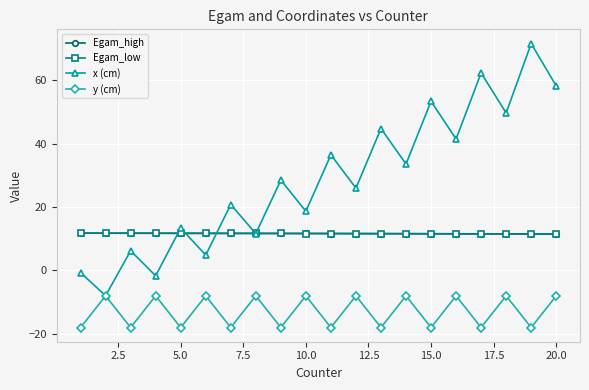

Which series has the largest total across all categories?

x (cm)